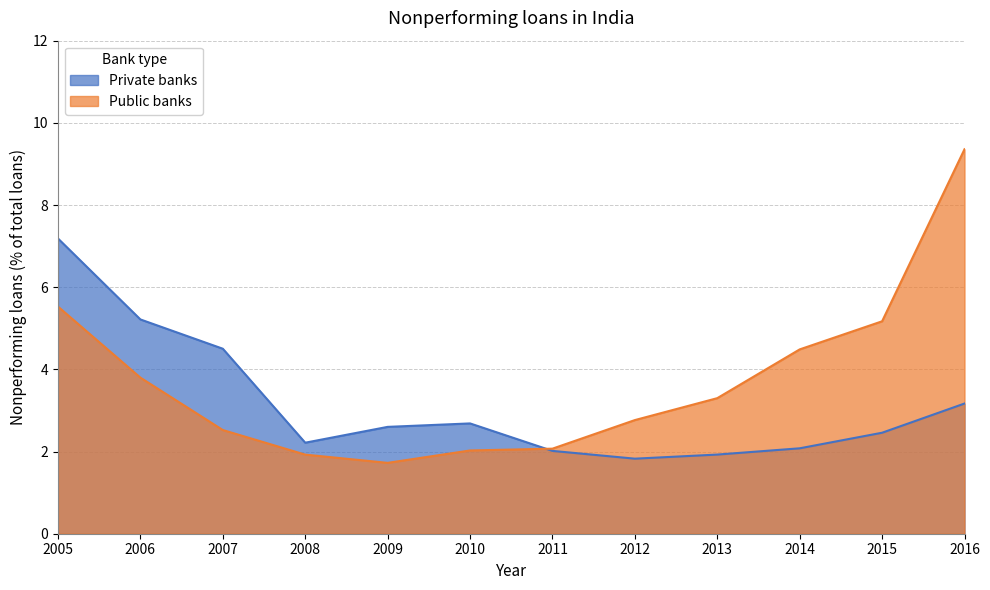

What is the difference between the Public banks values at 2016 and 2008?

7.4